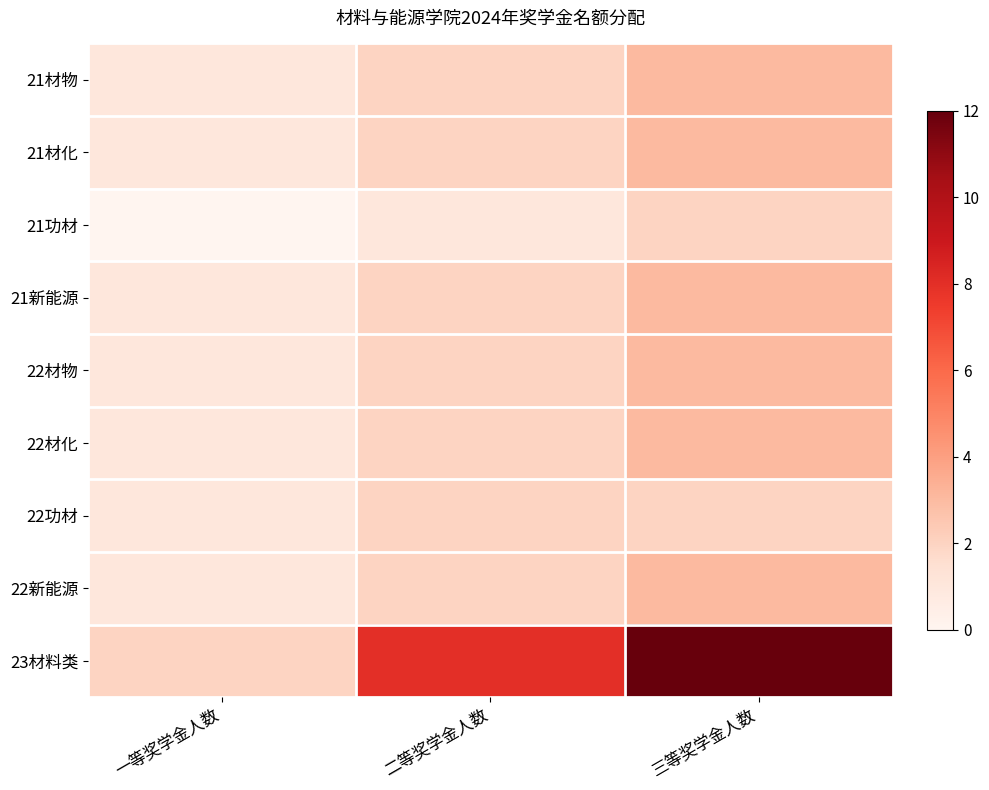

Reading left to right, transcribe all the data shown in this chart.

21材物: 一等奖学金人数=1	二等奖学金人数=2	三等奖学金人数=3
21材化: 一等奖学金人数=1	二等奖学金人数=2	三等奖学金人数=3
21功材: 一等奖学金人数=0	二等奖学金人数=1	三等奖学金人数=2
21新能源: 一等奖学金人数=1	二等奖学金人数=2	三等奖学金人数=3
22材物: 一等奖学金人数=1	二等奖学金人数=2	三等奖学金人数=3
22材化: 一等奖学金人数=1	二等奖学金人数=2	三等奖学金人数=3
22功材: 一等奖学金人数=1	二等奖学金人数=2	三等奖学金人数=2
22新能源: 一等奖学金人数=1	二等奖学金人数=2	三等奖学金人数=3
23材料类: 一等奖学金人数=2	二等奖学金人数=8	三等奖学金人数=12